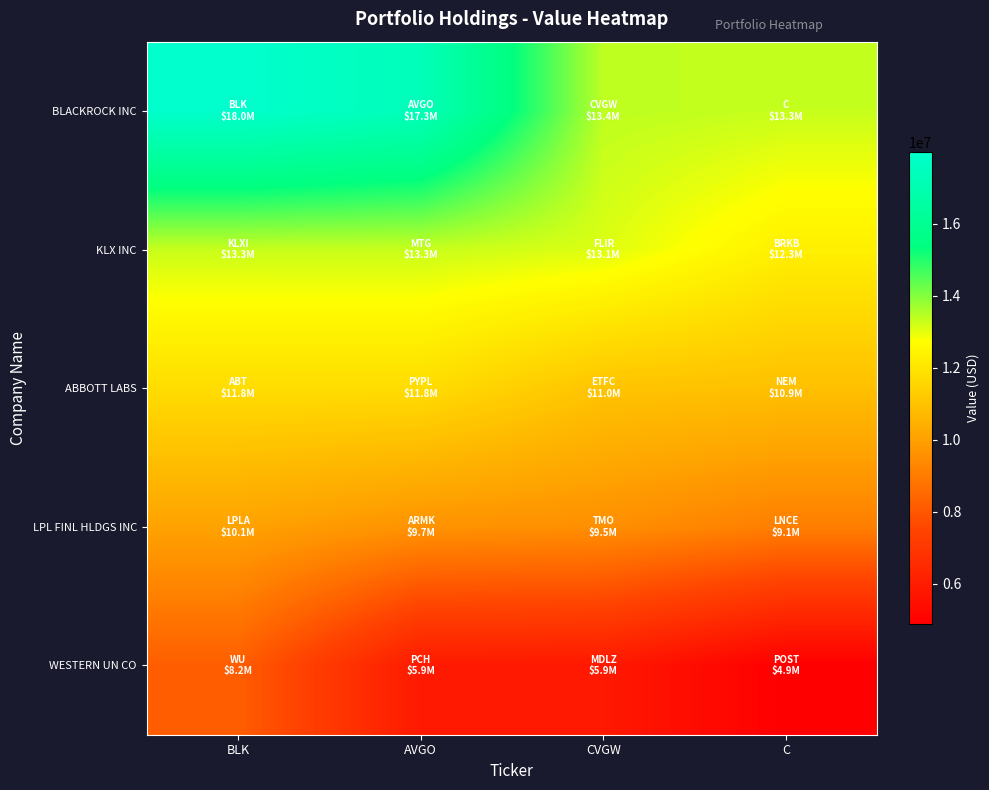

Between BLK and C, which series saw the biggest shift?

BLACKROCK INC